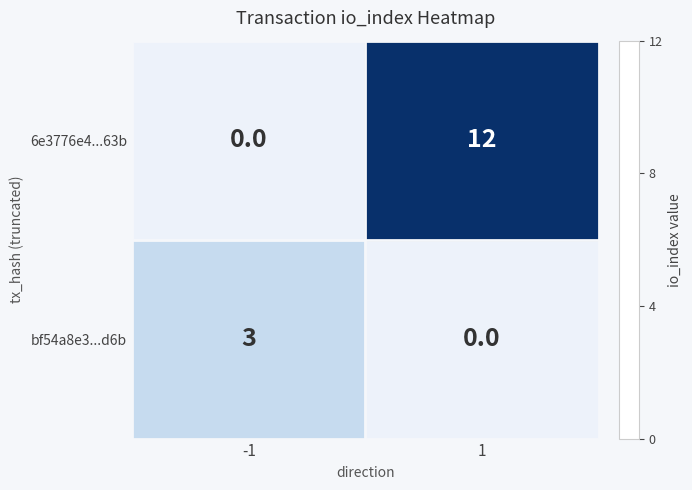

What is the average value of the 6e3776e4...63b series?

6